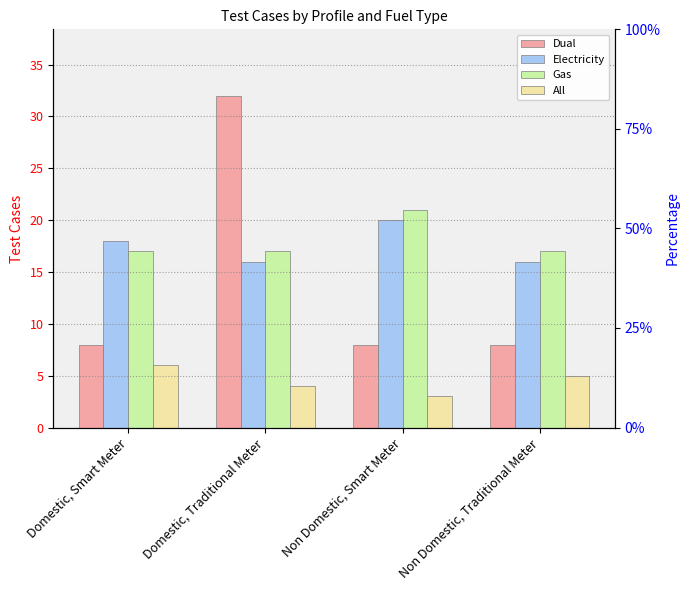

Rank the series at Domestic, Traditional Meter from lowest to highest value.

All, Electricity, Gas, Dual